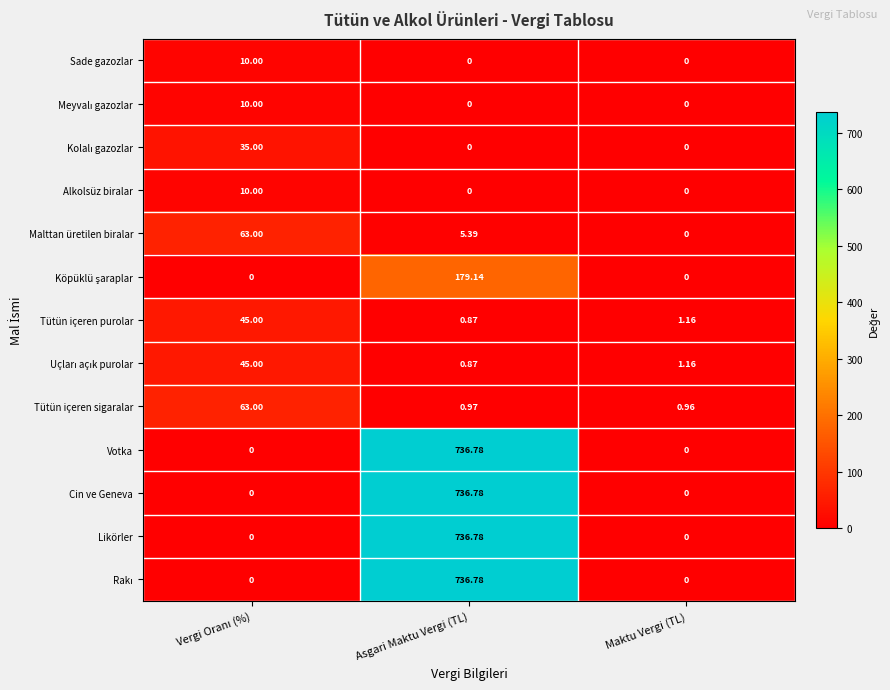

At which category does the chart reach its peak across all series?

Asgari Maktu Vergi (TL)